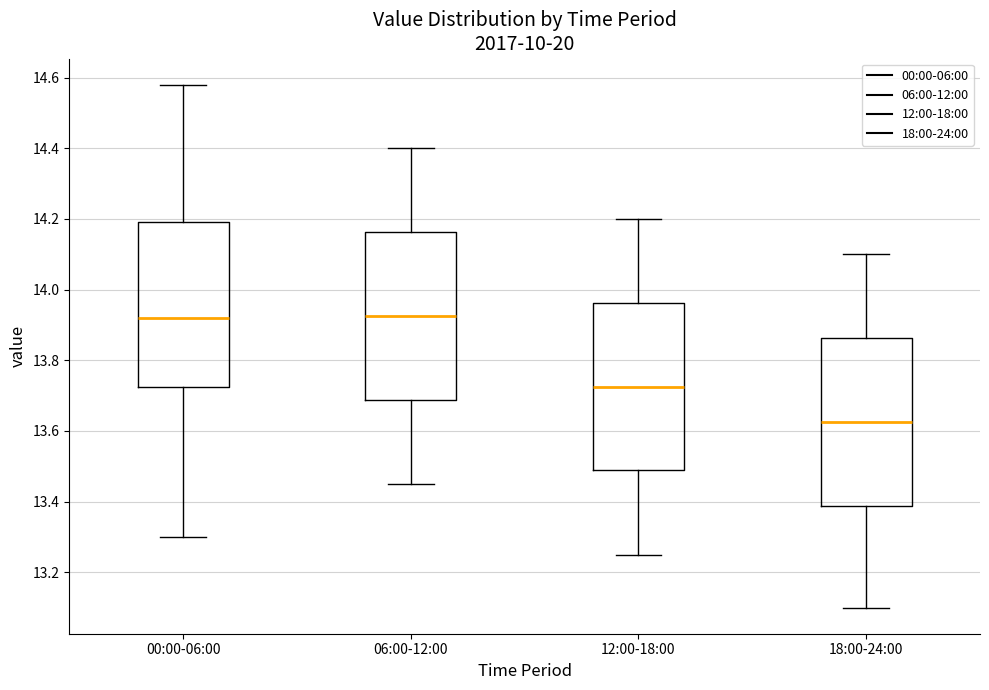

Reading left to right, read every box against the y-axis: the position of its median line, the range the box covers, and the ends of its whiskers. The values are not printed on the chart, so give them approximately, as read against the axis.

00:00-06:00: median 13.92, box 13.72 to 14.20, whiskers 13.30 to 14.58
06:00-12:00: median 13.92, box 13.68 to 14.16, whiskers 13.46 to 14.40
12:00-18:00: median 13.72, box 13.50 to 13.96, whiskers 13.26 to 14.20
18:00-24:00: median 13.62, box 13.38 to 13.86, whiskers 13.10 to 14.10